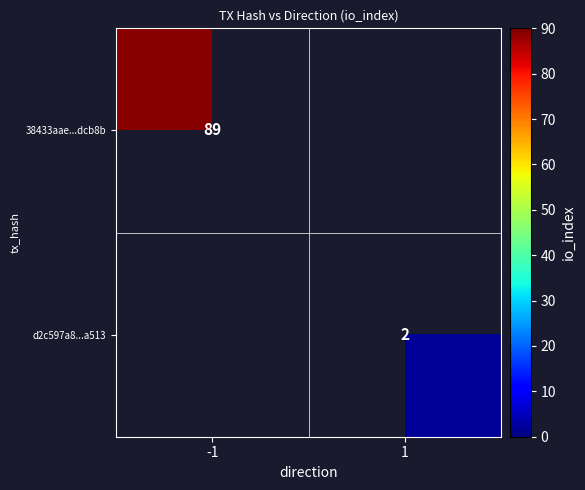

True or false: 38433aae...dcb8b has a value of 37 at -1.

False